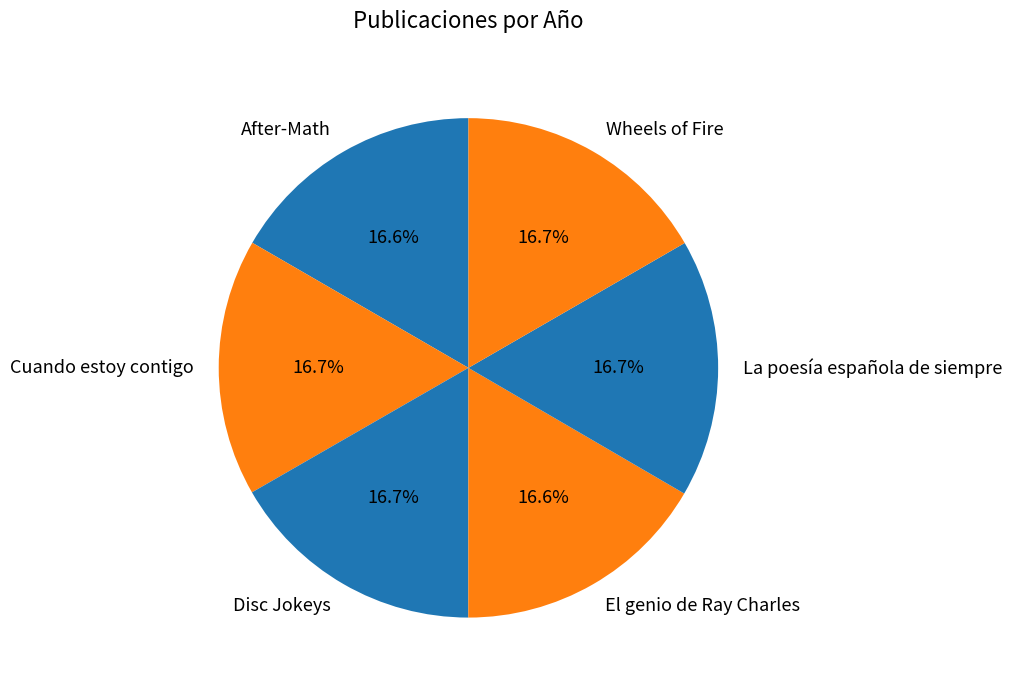

Is it true that Wheels of Fire is 17% of the pie?

True